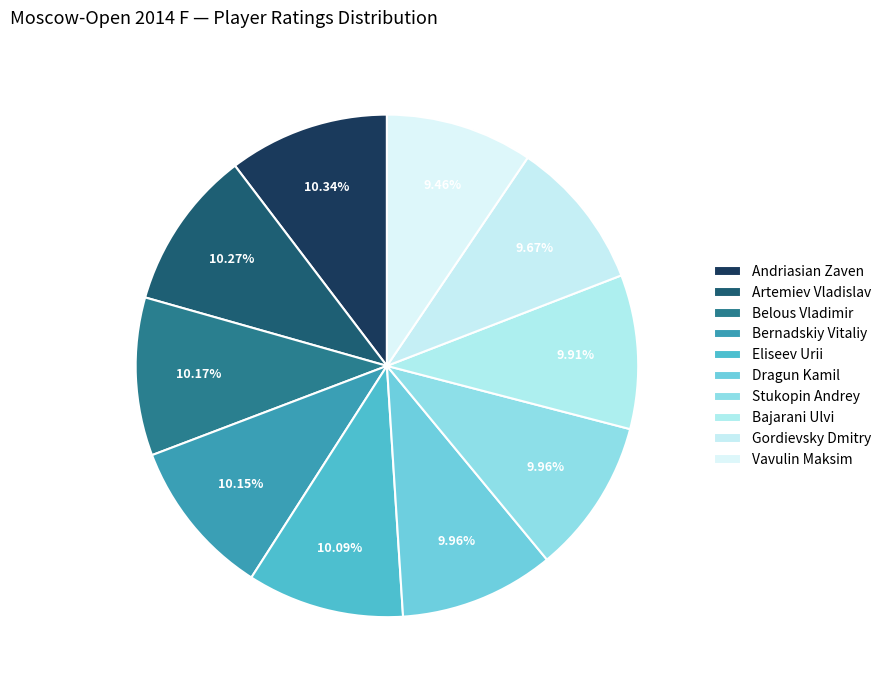

To the nearest percent, what portion does Artemiev Vladislav represent?

10%